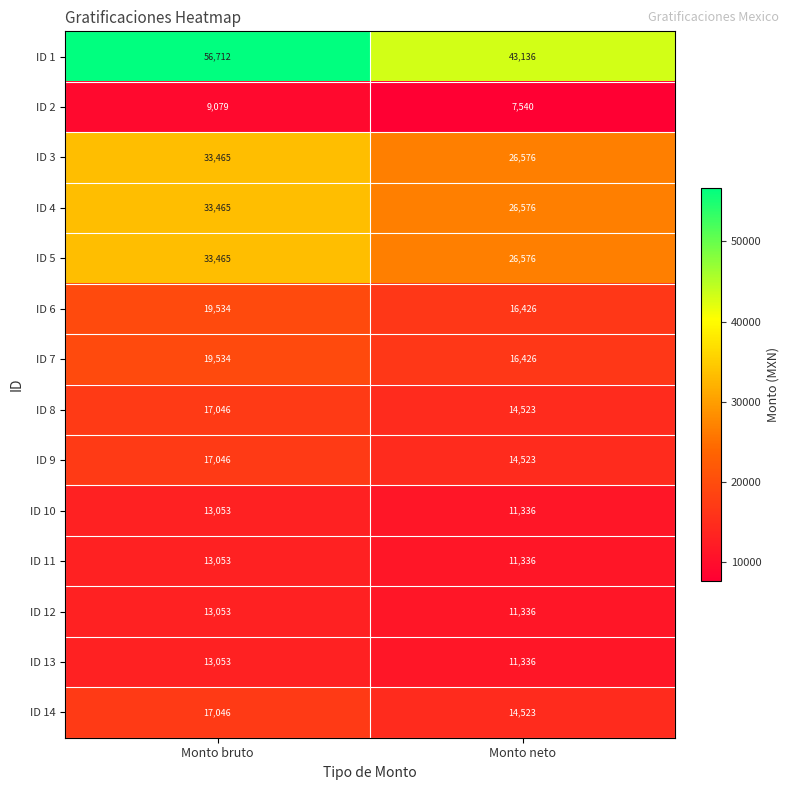

At which label is ID 9 closest to 15784?

Monto neto